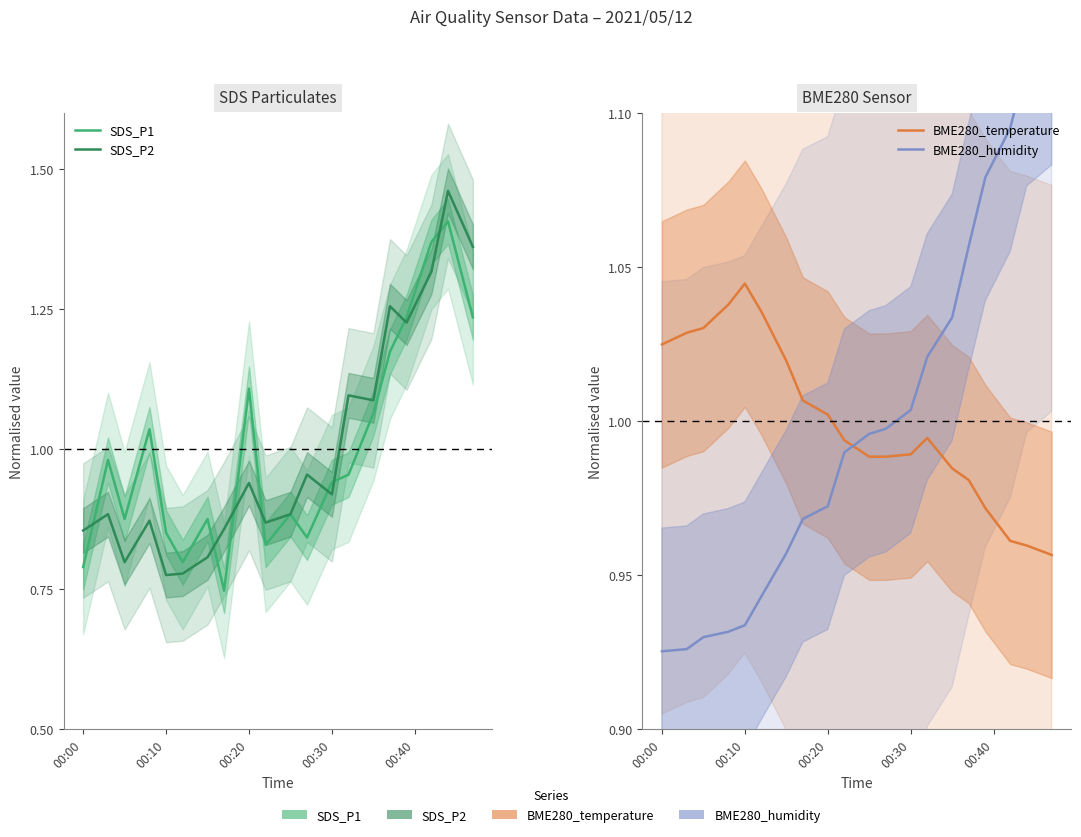

At how many categories does at least one series exceed 1?

17